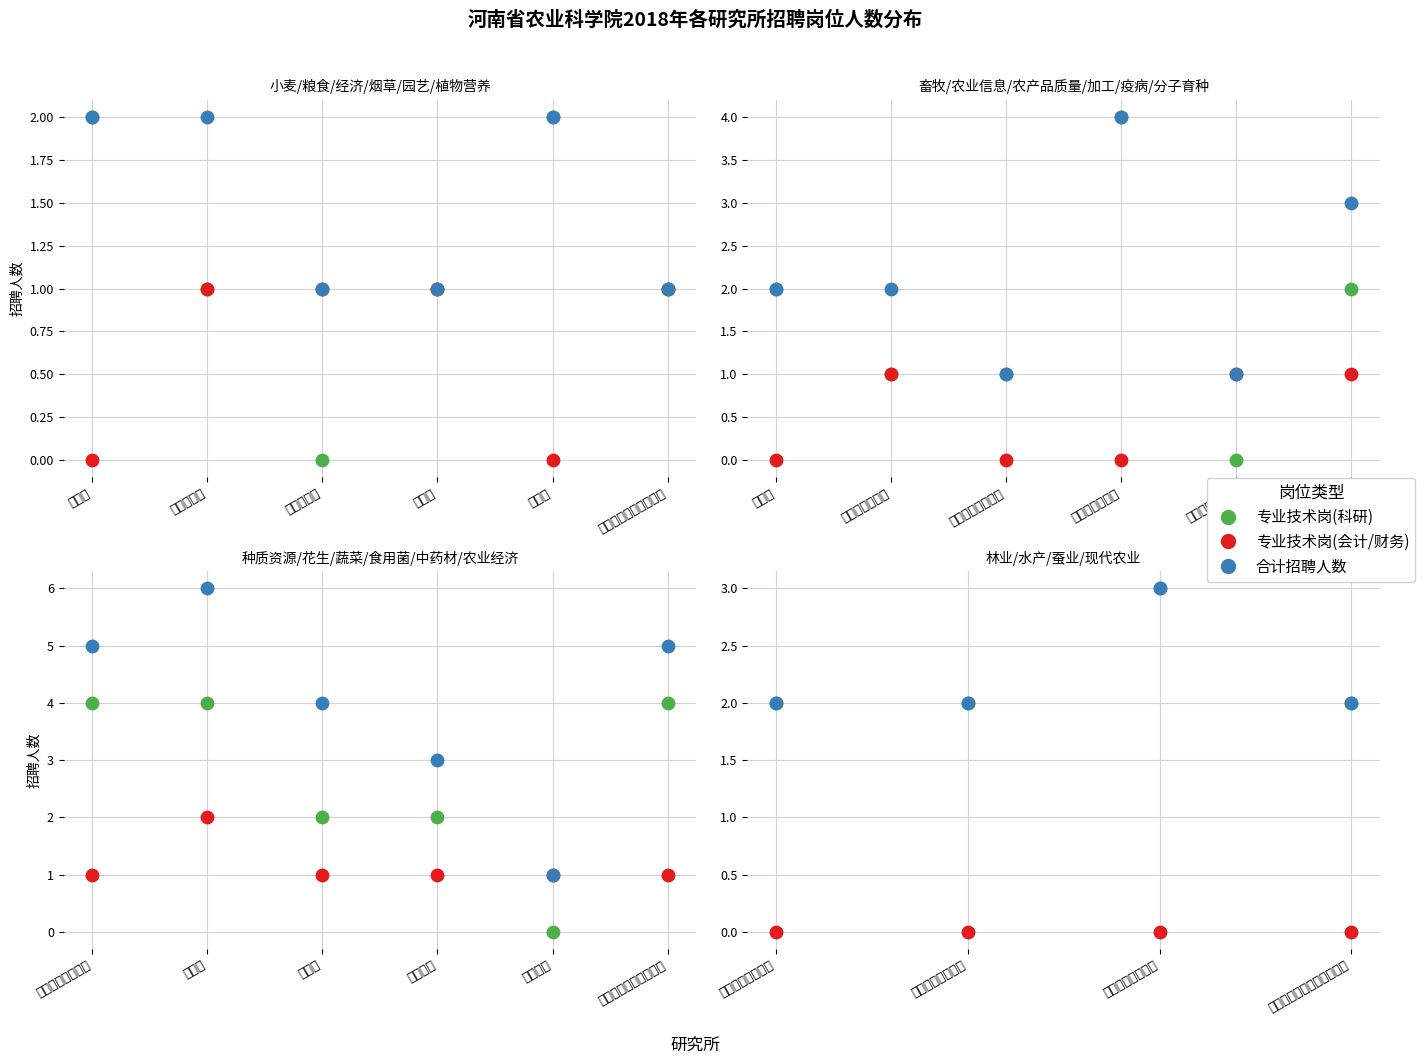

Is the value of 专业技术岗(科研) at 河南省水产科学院 greater than the value of 专业技术岗(会计/财务) at 河南省林业科学院?

Yes